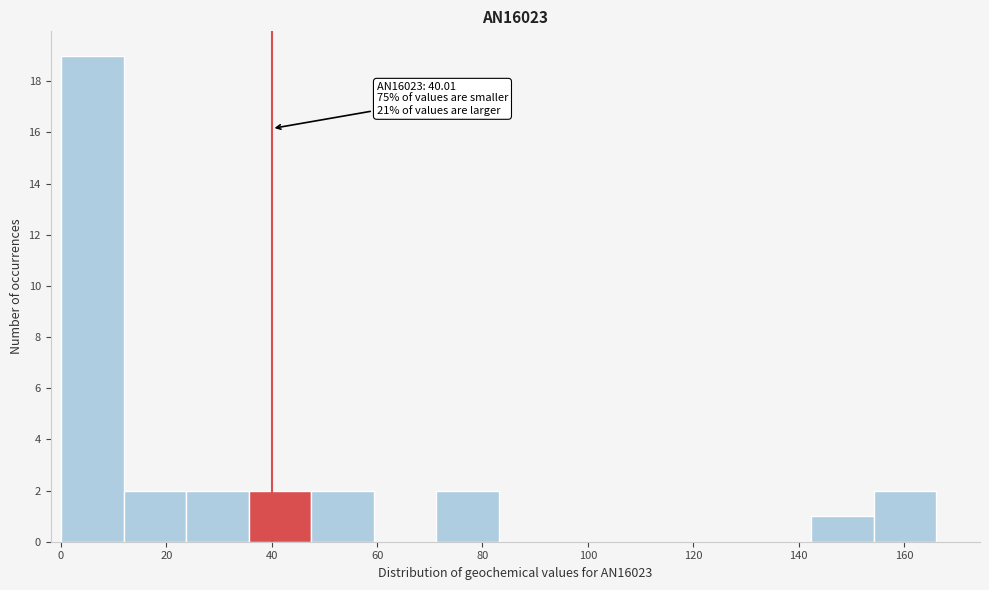

Over which range of the x-axis is the bar tallest?

0 to 12